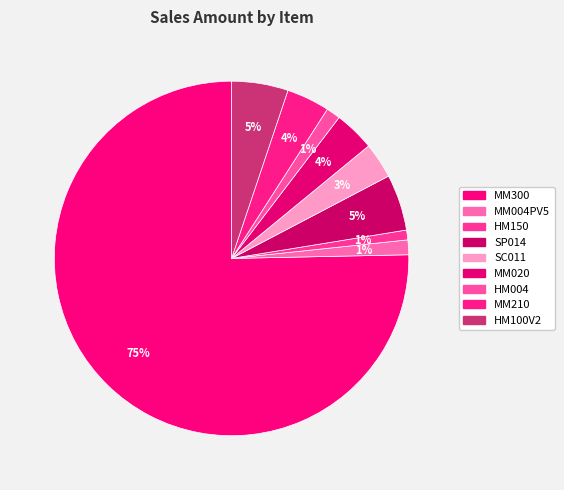

Which slice is the smallest?

HM150